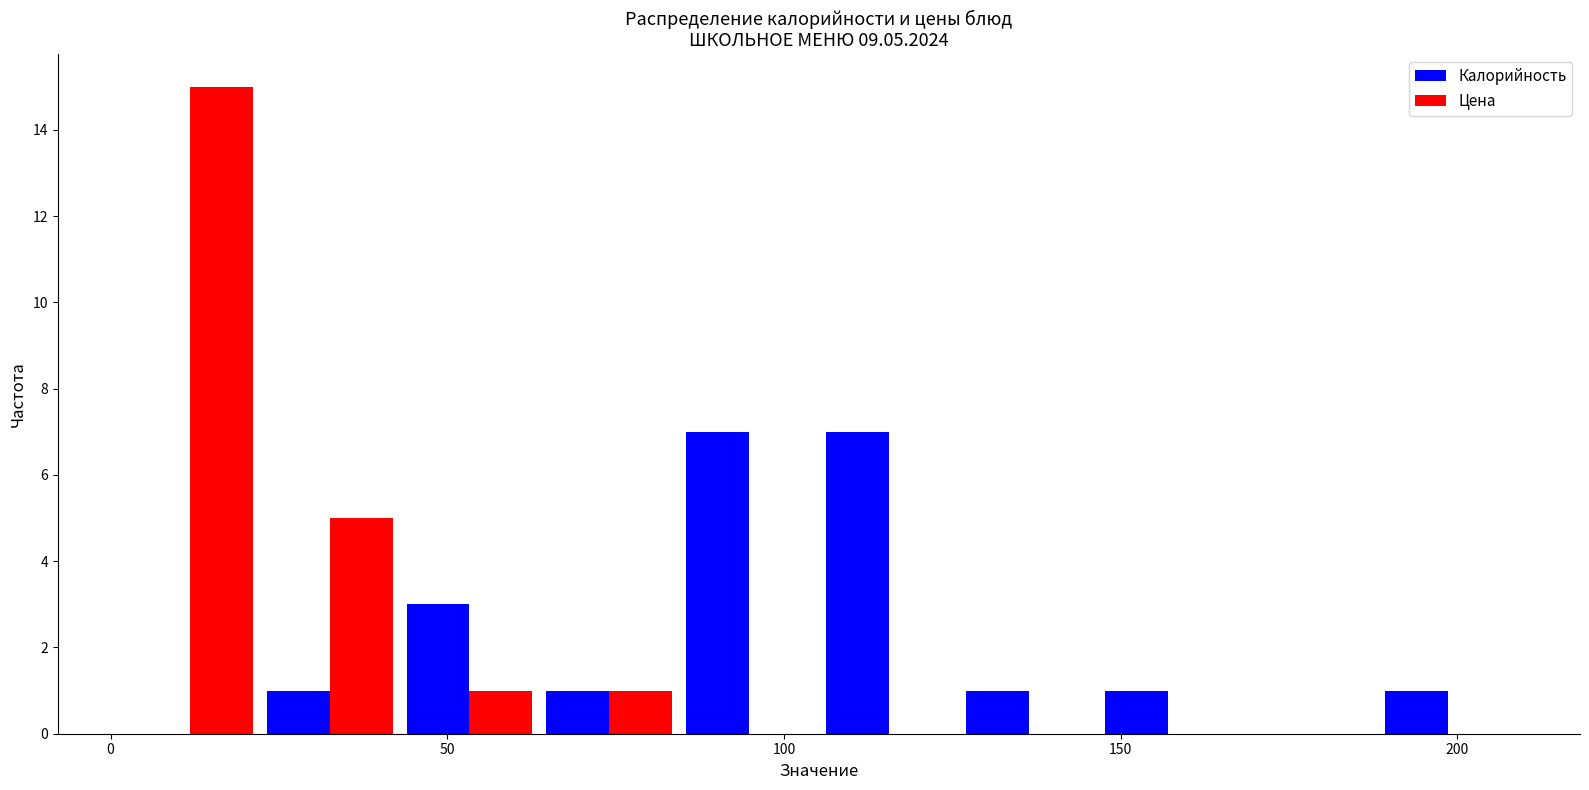

Reading left to right, transcribe this chart: for each range on the x-axis, give the height of each series' bar. Neither the bar edges nor the heights are printed on the chart, so give them approximately, as read against the axes.

0 to 20: Калорийность=0	Цена=15
20 to 45: Калорийность=1	Цена=5
45 to 65: Калорийность=3	Цена=1
65 to 85: Калорийность=1	Цена=1
85 to 105: Калорийность=7	Цена=0
105 to 125: Калорийность=7	Цена=0
125 to 145: Калорийность=1	Цена=0
145 to 165: Калорийность=1	Цена=0
165 to 190: Калорийность=0	Цена=0
190 to 210: Калорийность=1	Цена=0